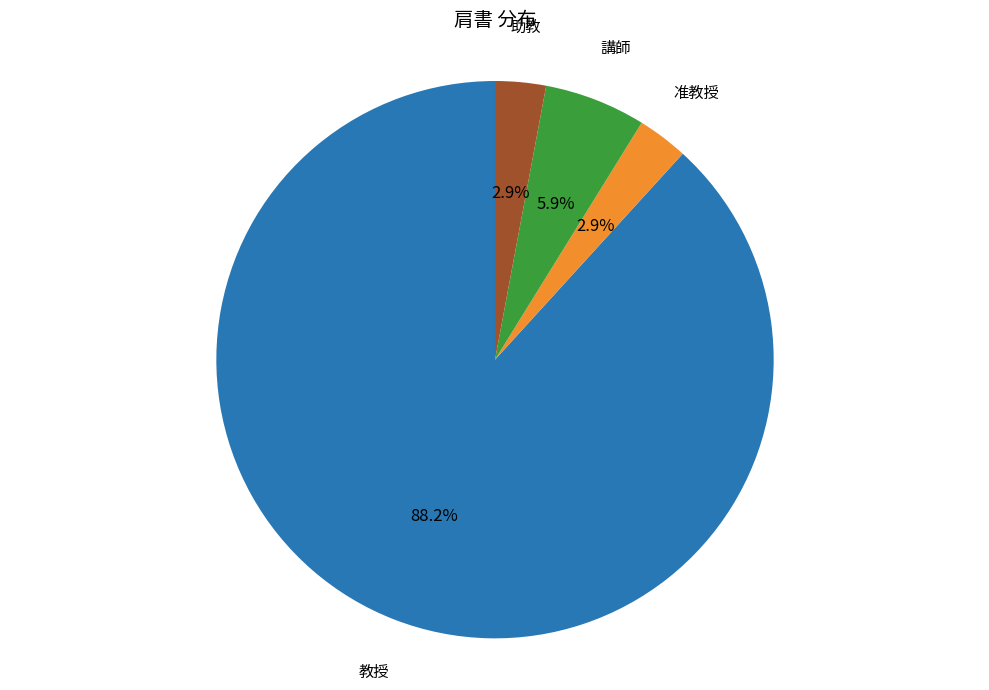

Is there a majority slice in this chart?

Yes